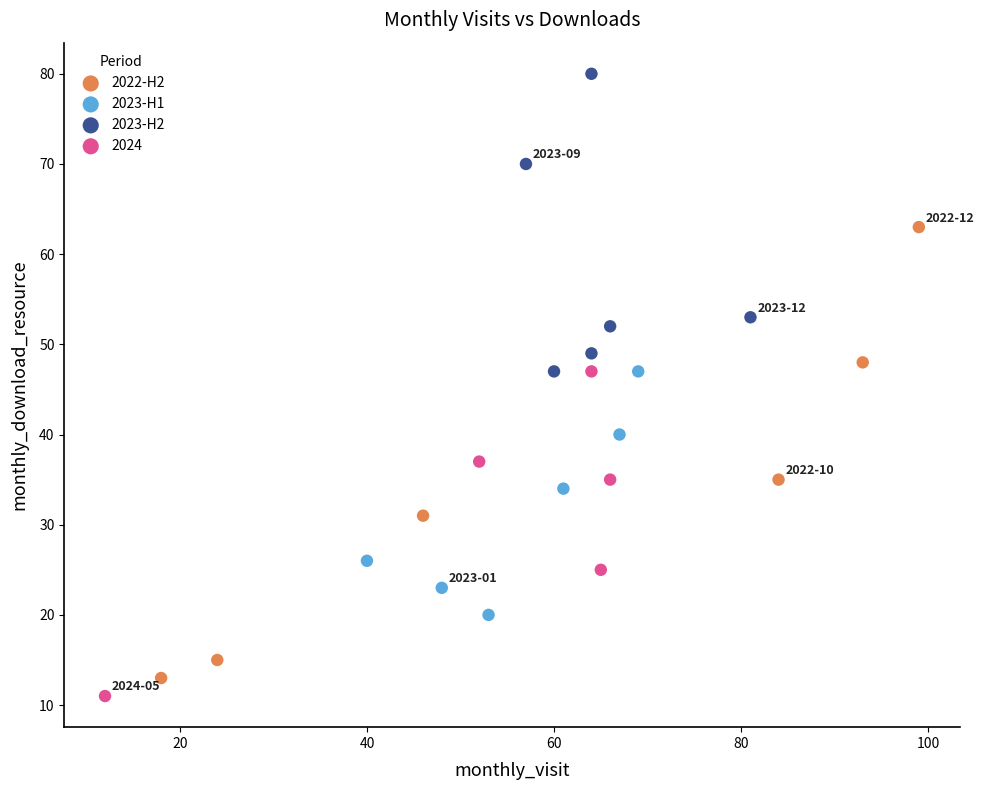

Which series reaches the maximum Y coordinate?

2023-H2